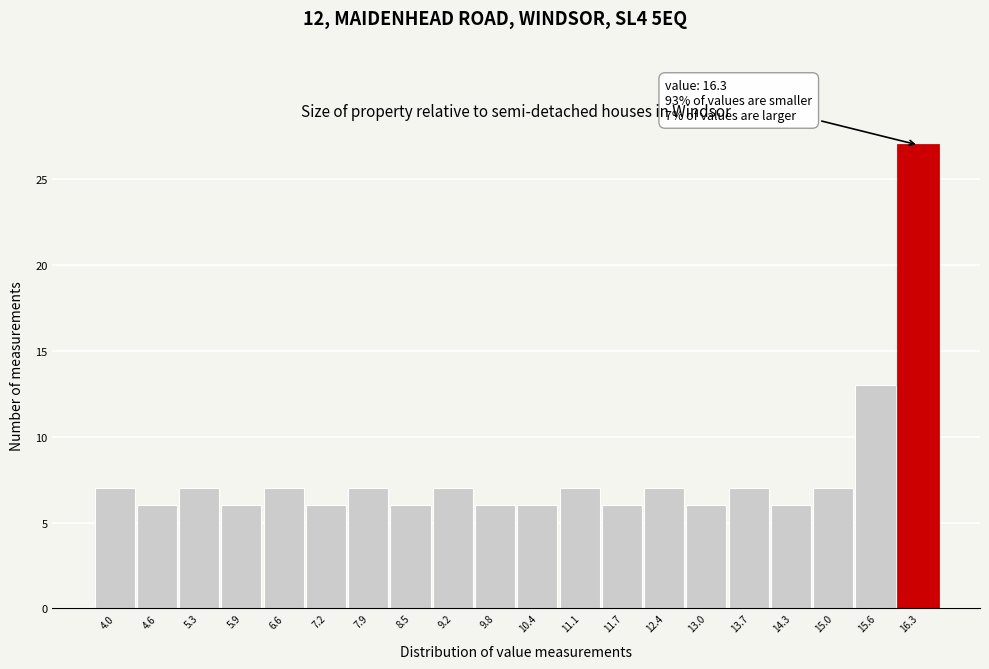

Reading left to right, what are all the values shown in this chart?

7	6	7	6	7	6	7	6	7	6	6	7	6	7	6	7	6	7	13	27